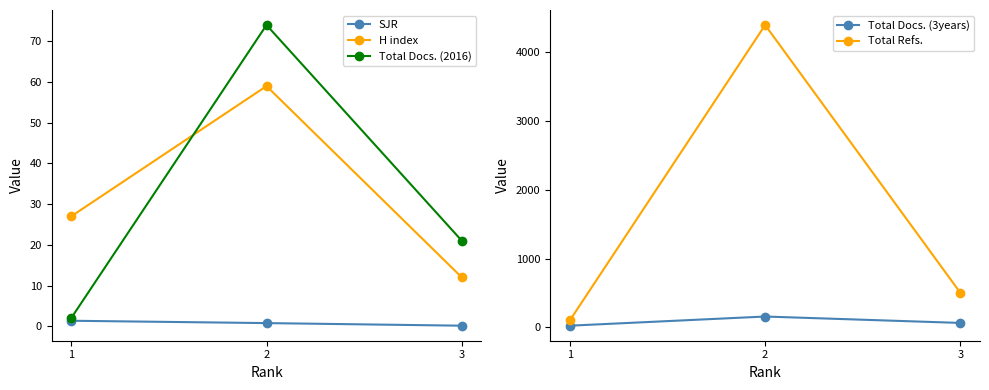

How many distinct data groups are displayed?

5